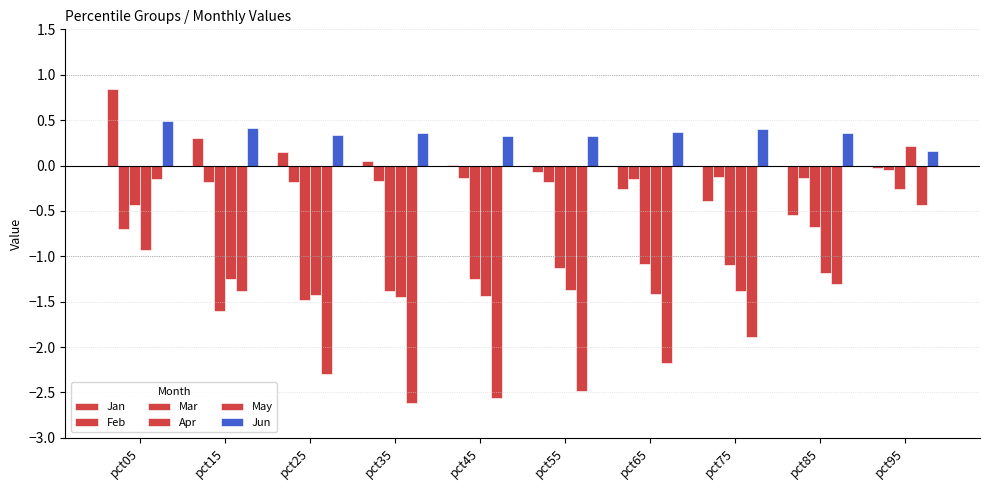

The value of Apr at pct25 is -1.4. True or false?

True